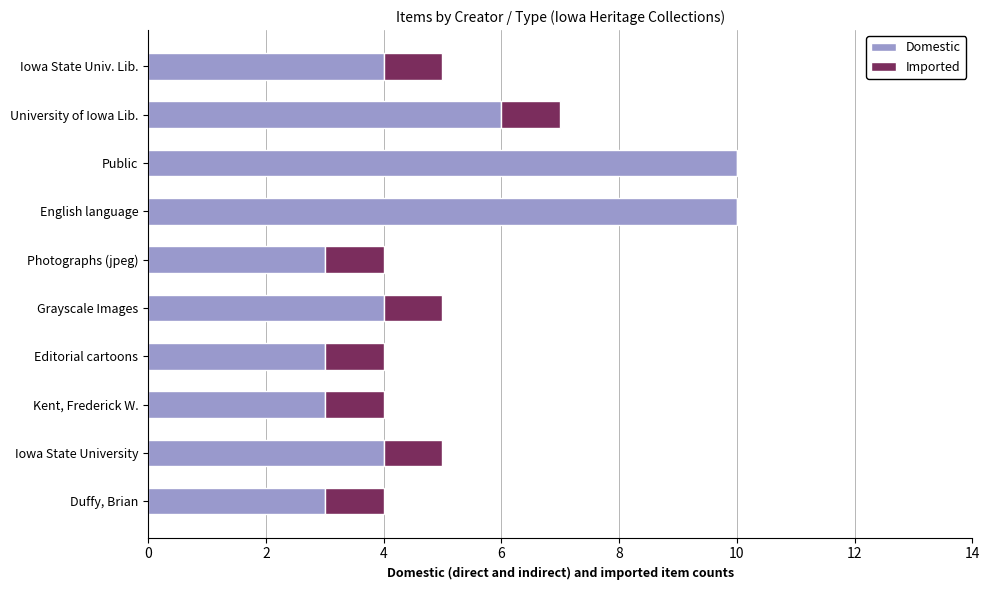

The value of Domestic at Public is 10. True or false?

True